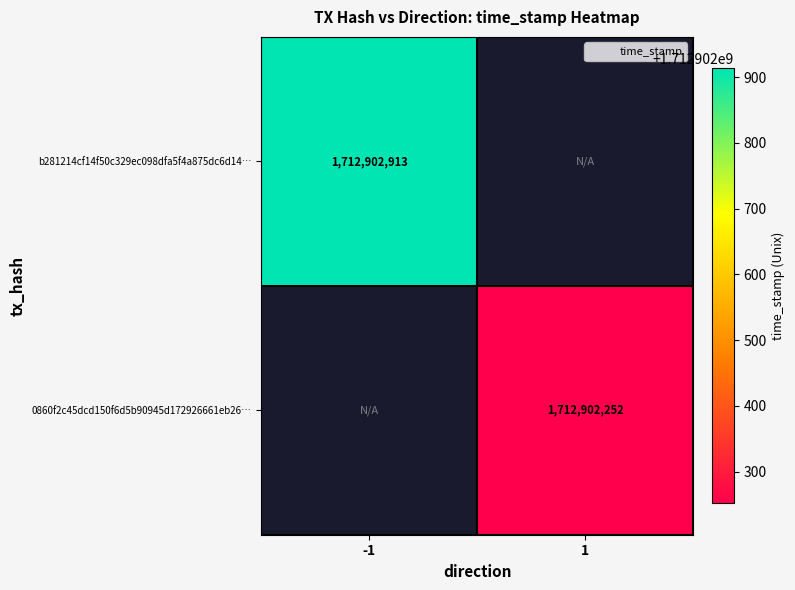

Rank the series by their maximum value, from lowest to highest.

0860f2c45dcd150f6d5b90945d172926661eb26, b281214cf14f50c329ec098dfa5f4a875dc6d14